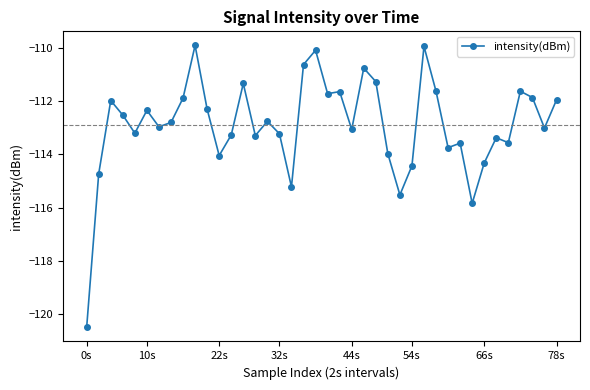

What is the smallest value displayed?

-120.5